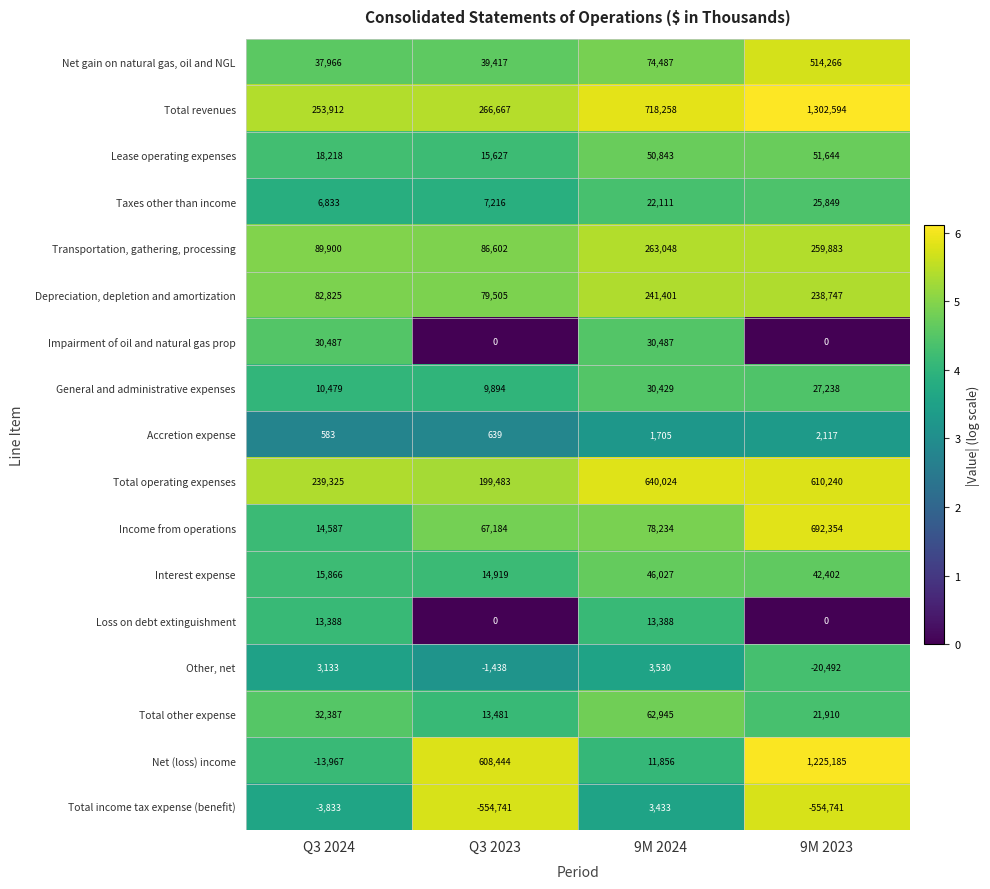

At which label does Total operating expenses first exceed 610240?

9M 2024